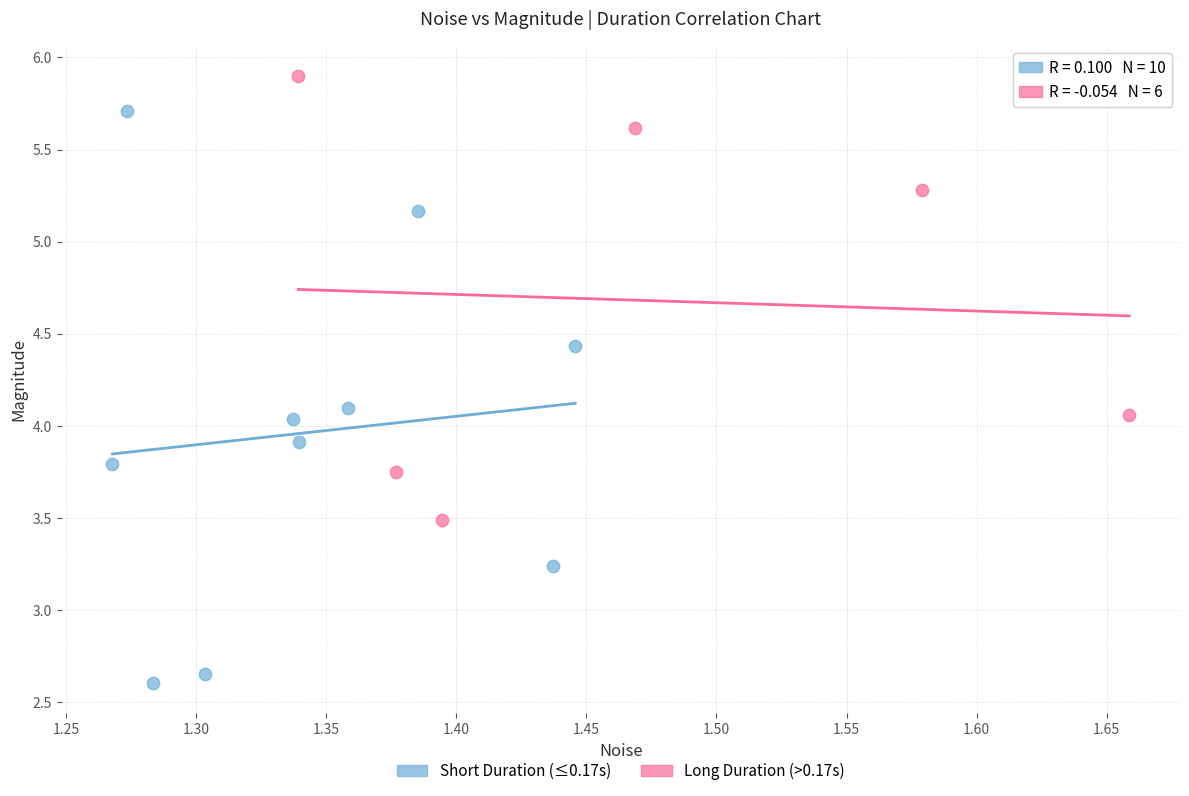

Which series has the widest spread of Y values?

Short Duration (≤0.17s)